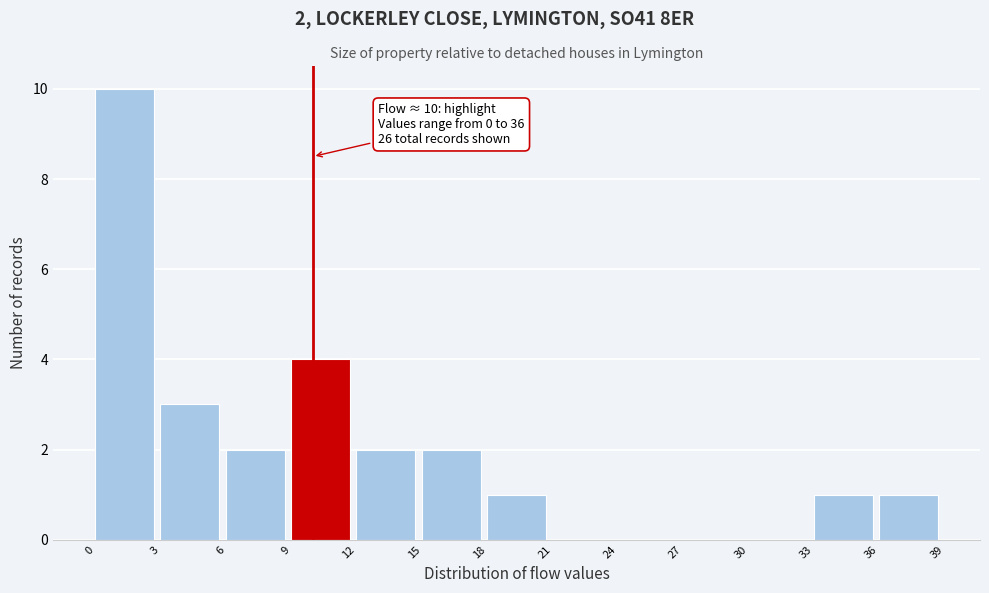

Over which range of the x-axis is the bar tallest?

0 to 3